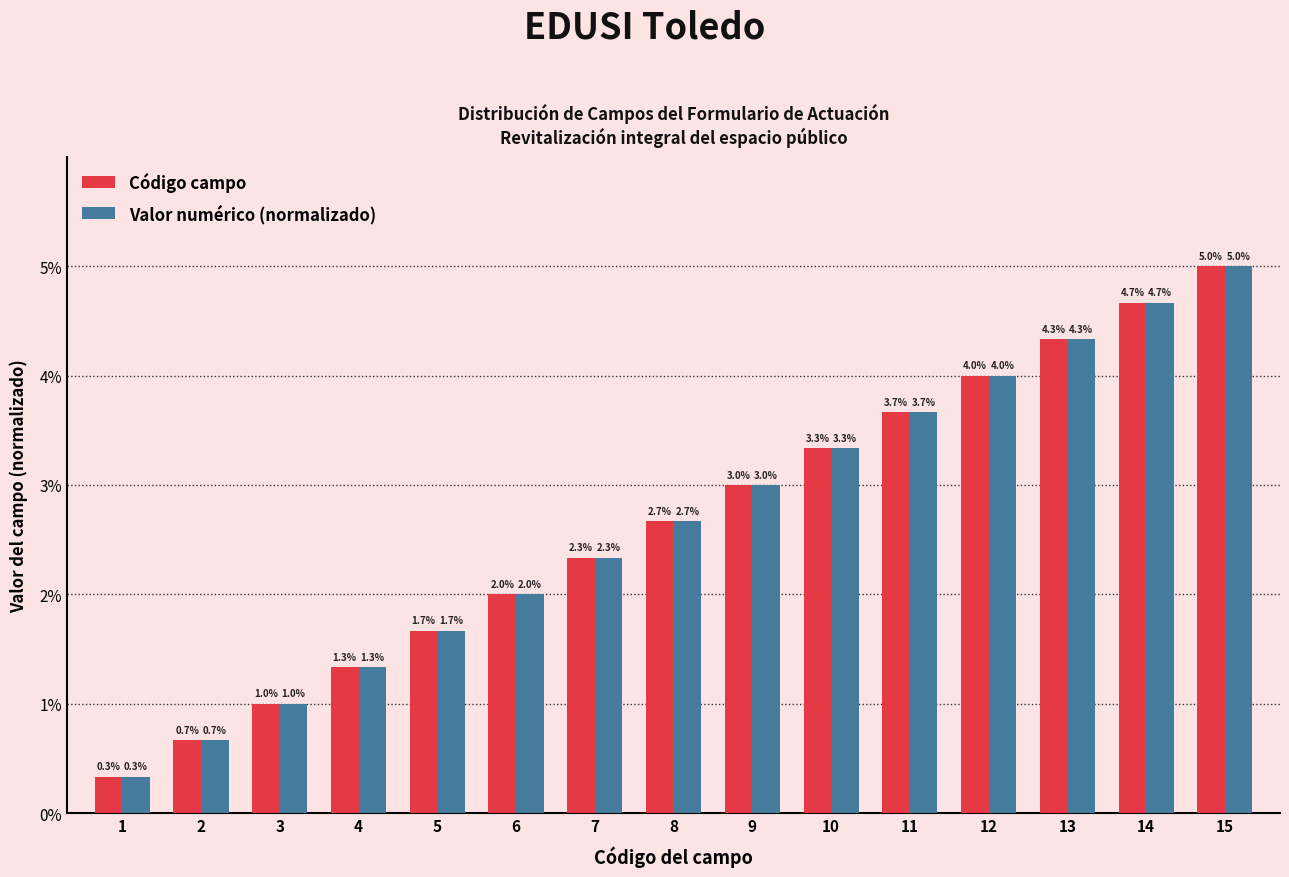

What is the sum of all Valor numérico (normalizado) values?

40.0